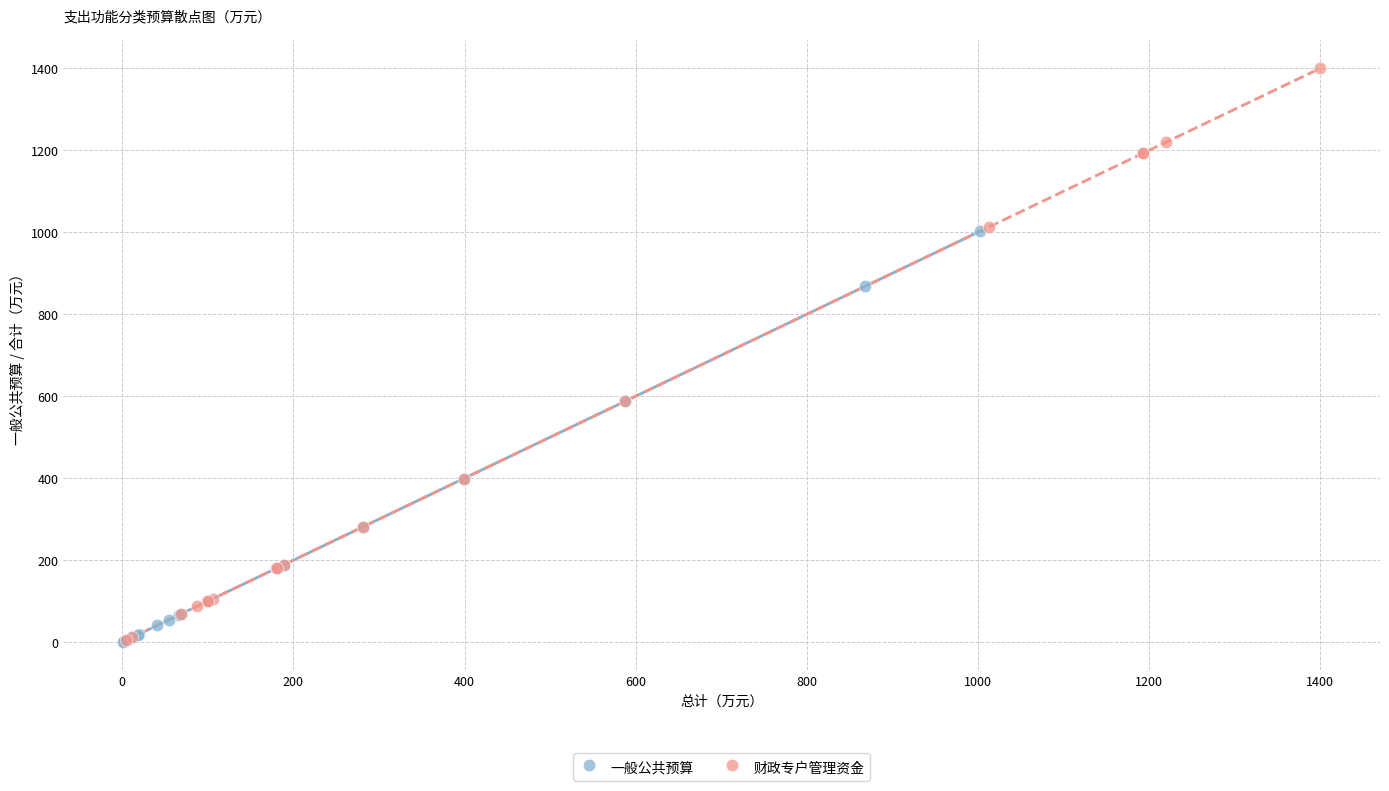

Which series reaches the maximum Y coordinate?

财政专户管理资金